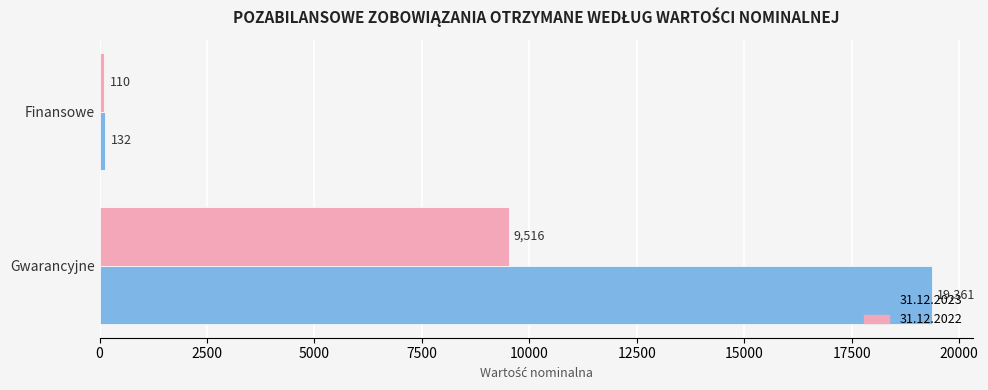

How many series are shown in this chart?

2